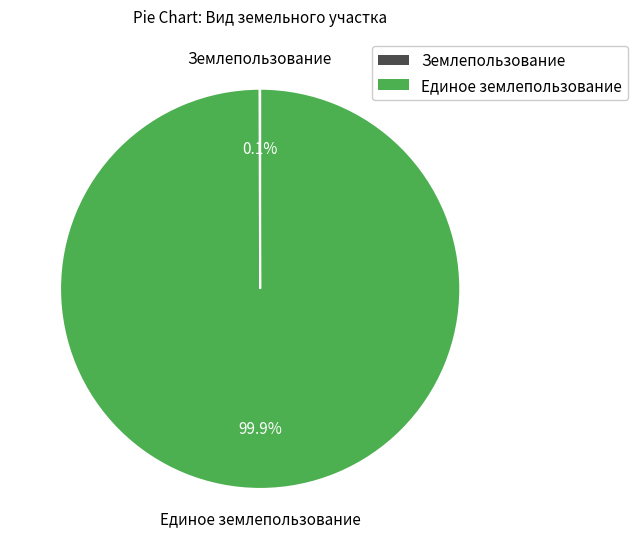

How much of the chart is everything except Единое землепользование?

0.1%